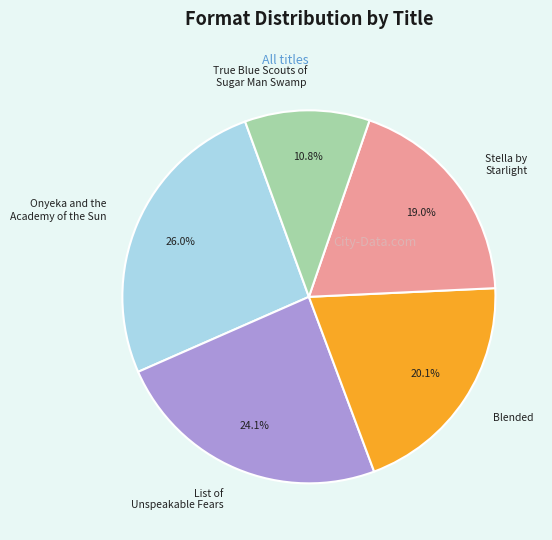

Is there any slice that represents more than half of the pie?

No